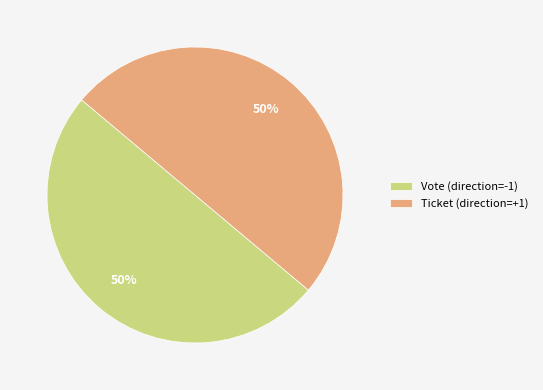

To the nearest percent, what is the combined percentage of Vote (direction=-1) and Ticket (direction=+1)?

100%